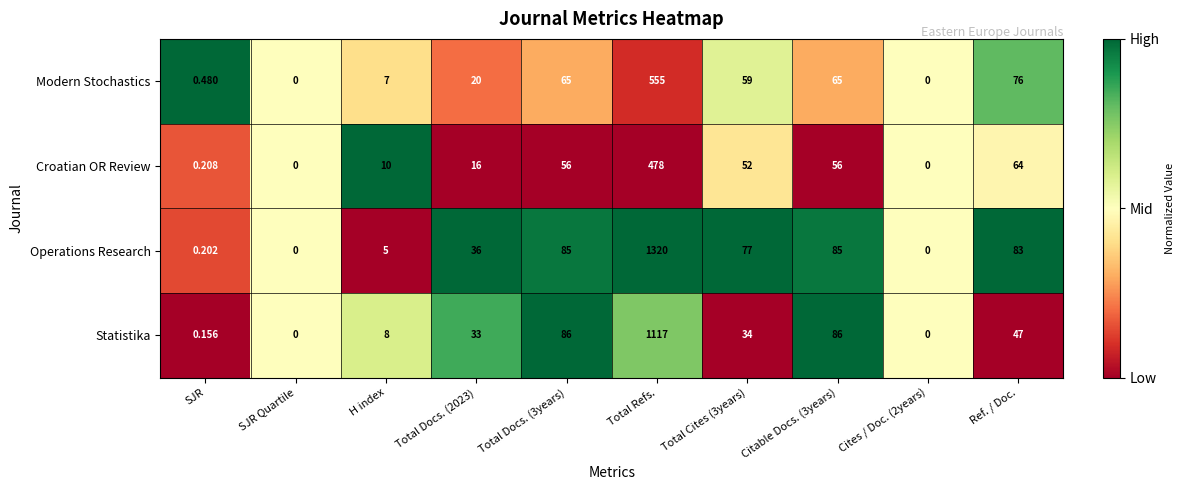

How many positive values does the Croatian OR Review series have?

8